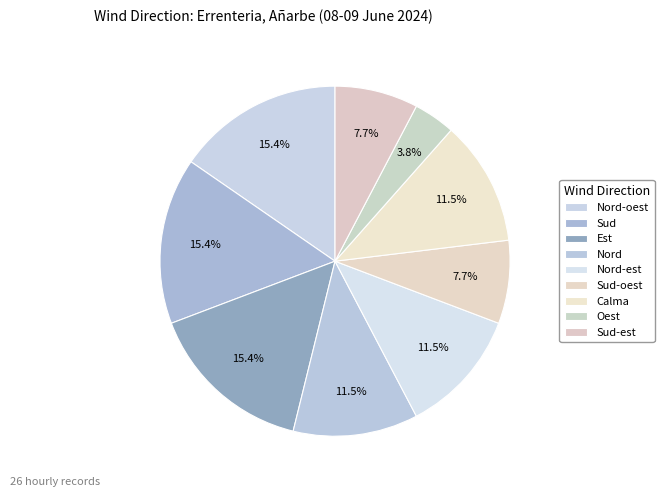

Count the number of slices in the pie.

9